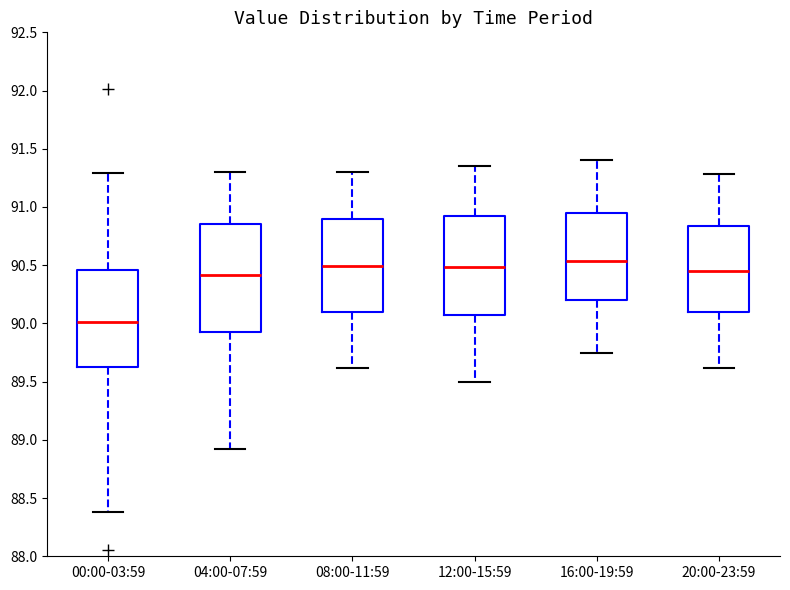

Which box's median line is the lowest?

00:00-03:59